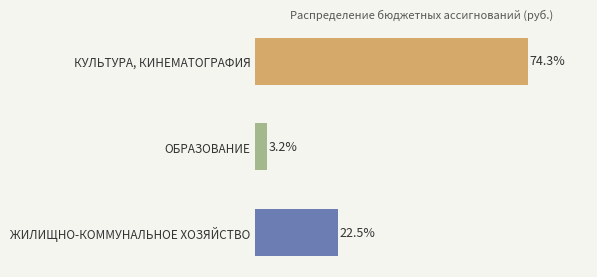

Between ЖИЛИЩНО-КОММУНАЛЬНОЕ ХОЗЯЙСТВО and КУЛЬТУРА, КИНЕМАТОГРАФИЯ, which is larger?

КУЛЬТУРА, КИНЕМАТОГРАФИЯ